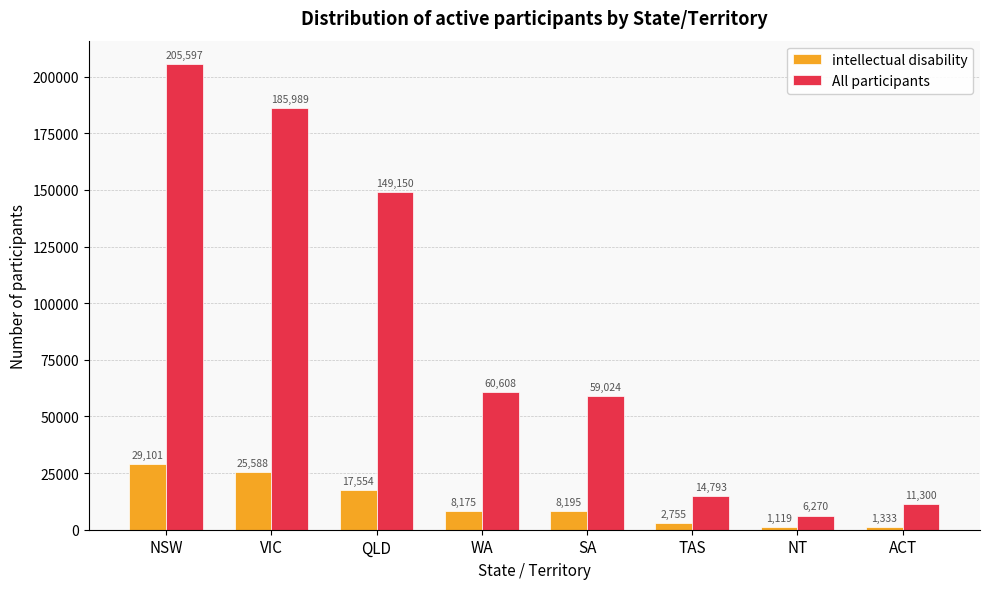

Reading left to right, what are all the values shown in this chart?

intellectual disability: NSW=29101	VIC=25588	QLD=17554	WA=8175	SA=8195	TAS=2755	NT=1119	ACT=1333
All participants: NSW=205597	VIC=185989	QLD=149150	WA=60608	SA=59024	TAS=14793	NT=6270	ACT=11300